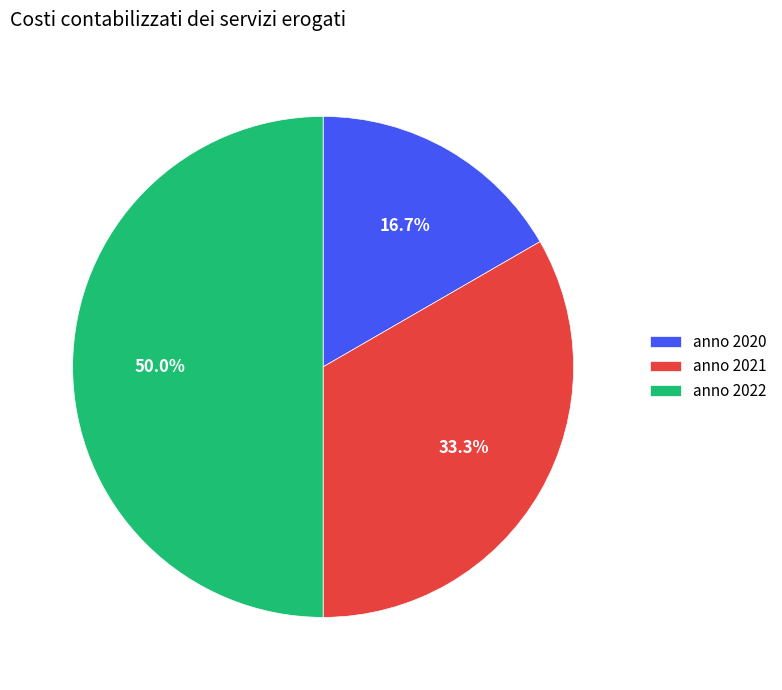

Does anno 2020 account for over 50% of the chart?

No